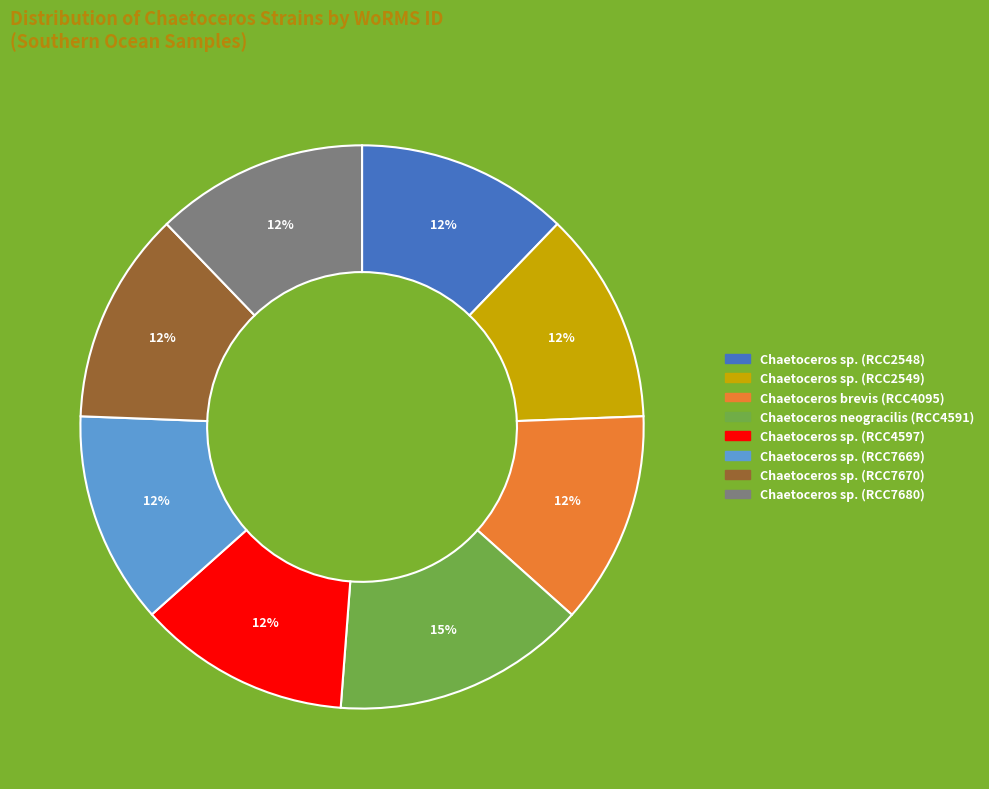

To the nearest percent, what portion does Chaetoceros sp. (RCC2548) represent?

12%